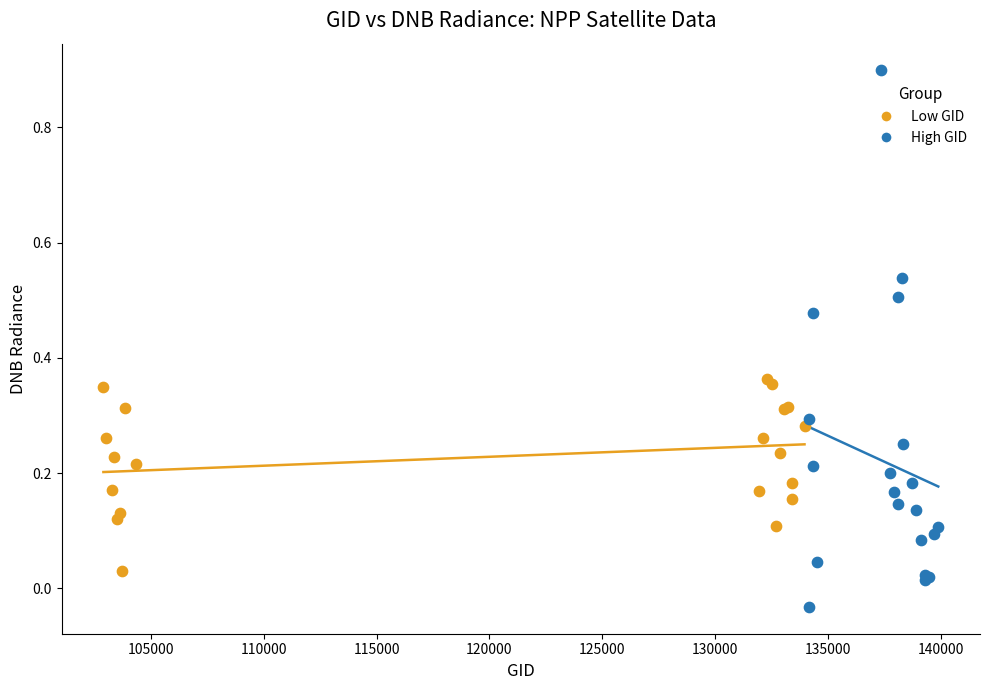

Which series contains the lowest Y value?

High GID